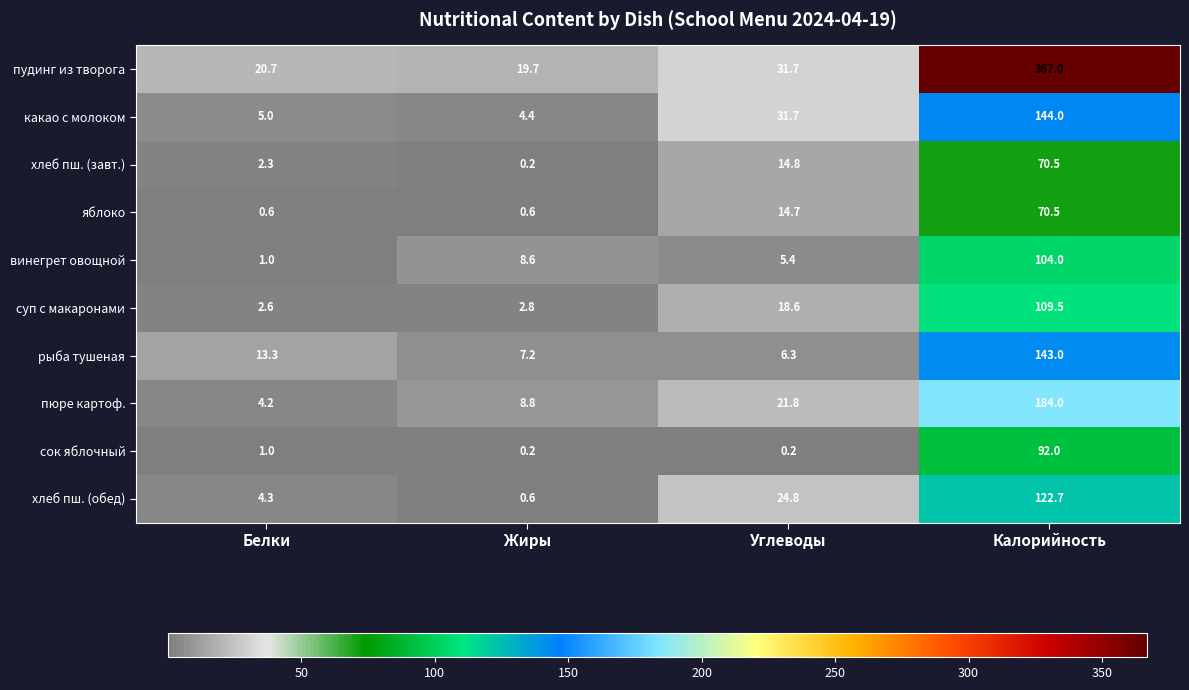

The какао с молоком series shows 31.7 at Углеводы. True or false?

True